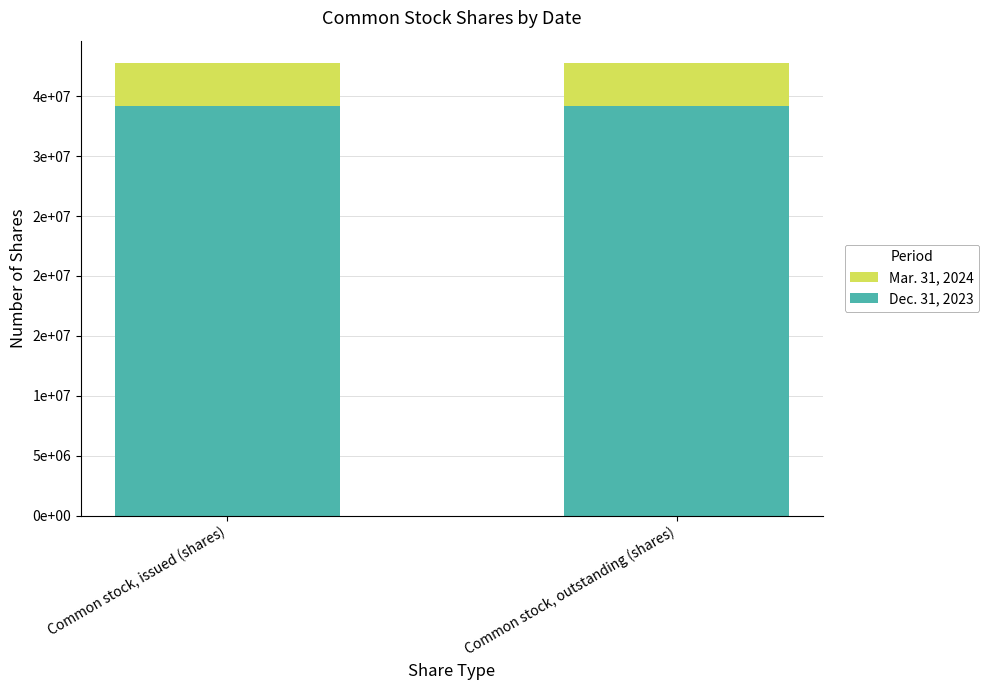

Reading left to right, list all the values displayed in this chart.

Mar. 31, 2024: Common stock, issued (shares)=37749468	Common stock, outstanding (shares)=37749468
Dec. 31, 2023: Common stock, issued (shares)=34211190	Common stock, outstanding (shares)=34211190